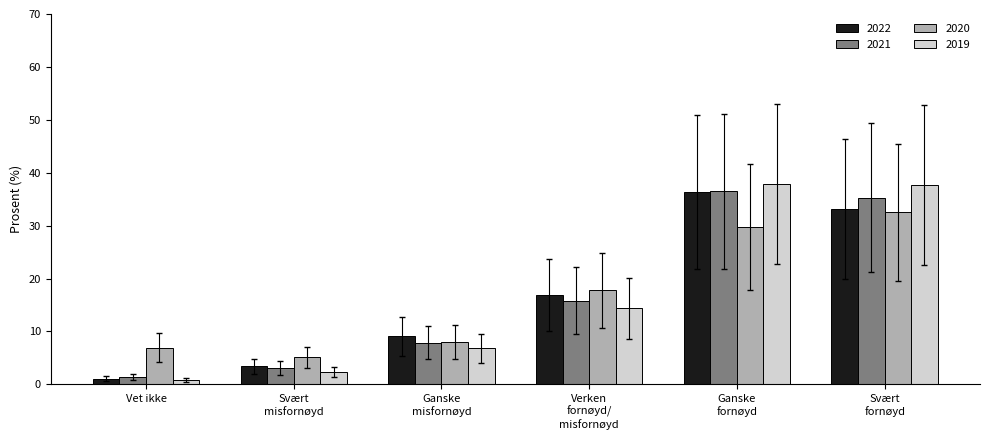

At how many categories does at least one series exceed 6?

5